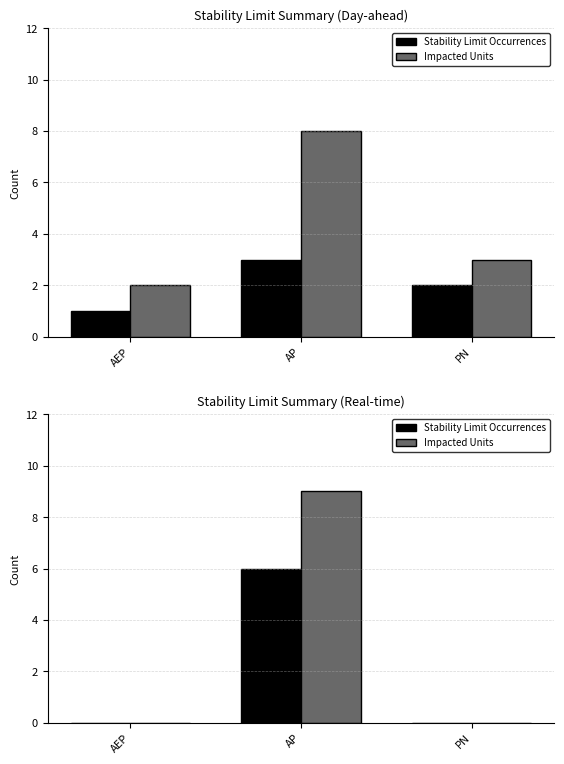

What is the sum of all Stability Limit Occurrences values?

6